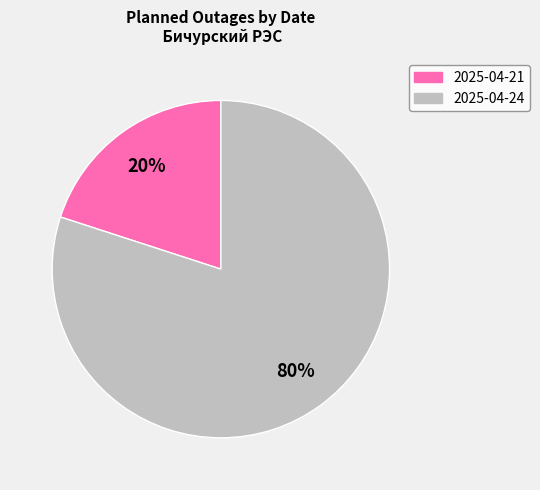

To the nearest percent, what is the difference between the largest and smallest slice percentages?

60%